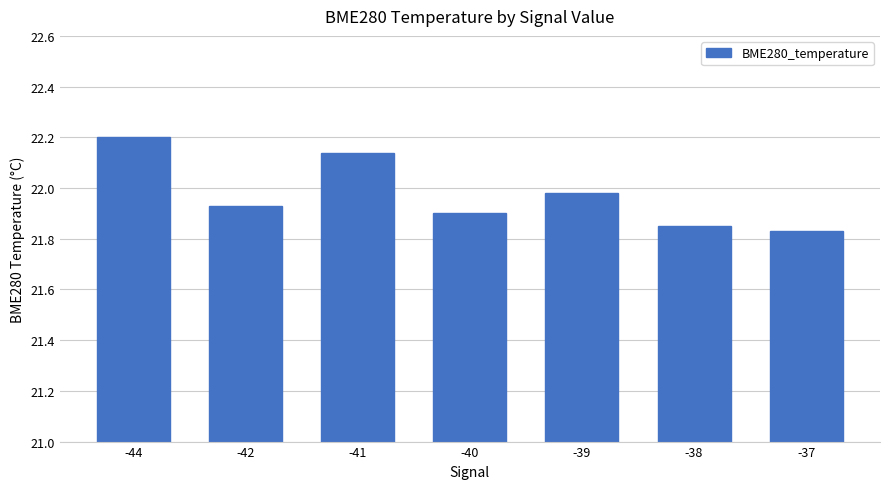

The chart shows a value of 21.9 at -40. True or false?

True